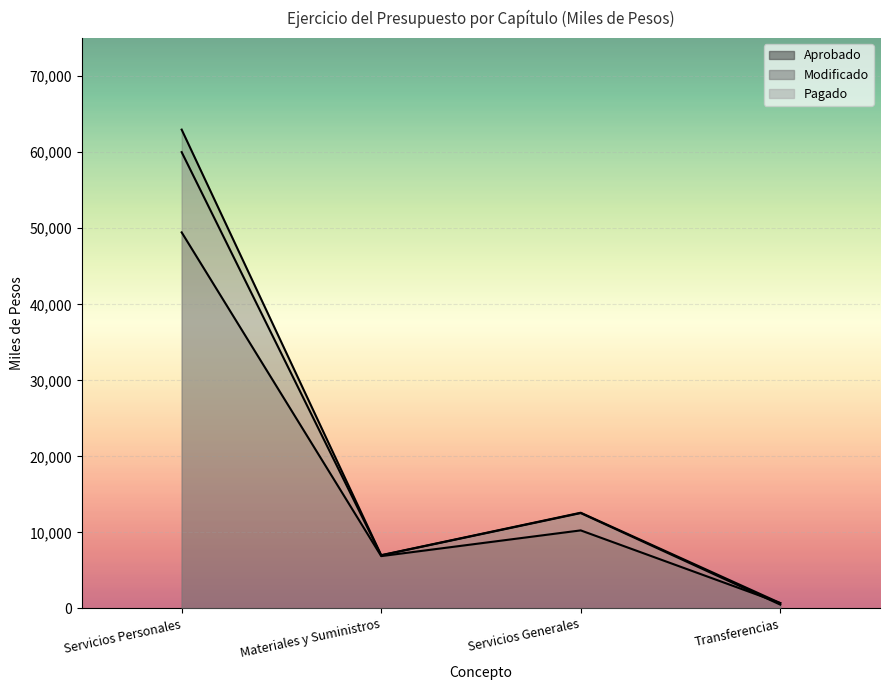

Is it true that Modificado equals 345.7 at Transferencias?

False